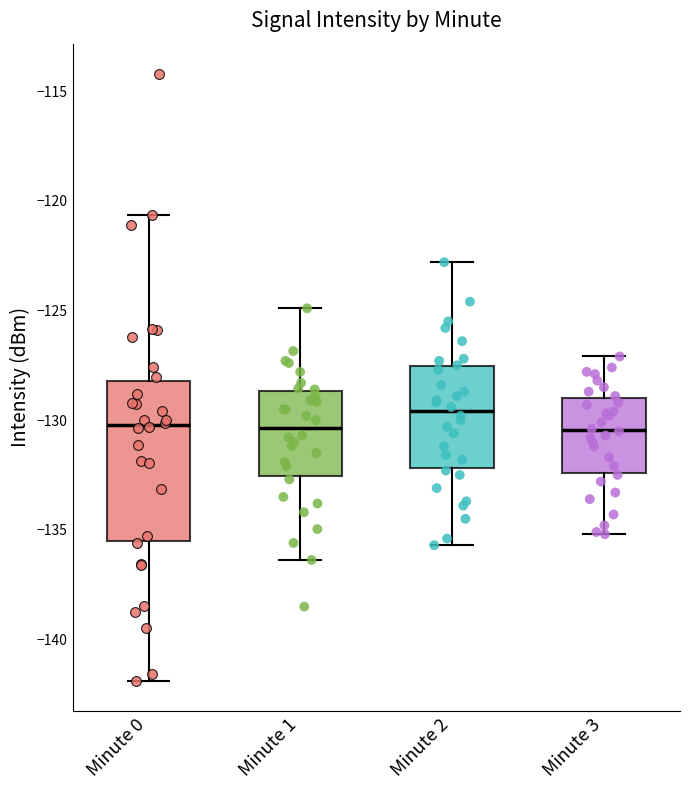

Reading left to right, transcribe this box plot: for each box, give where its median line is, the range the box spans, and where its two whiskers end, as read against the y-axis. The values are not printed on the chart, so give them approximately, as read against the axis.

Minute 0: median -130.0, box -135.5 to -128.0, whiskers -142.0 to -120.5
Minute 1: median -130.5, box -132.5 to -128.5, whiskers -136.5 to -125.0
Minute 2: median -129.5, box -132.0 to -127.5, whiskers -135.5 to -123.0
Minute 3: median -130.5, box -132.5 to -129.0, whiskers -135.0 to -127.0